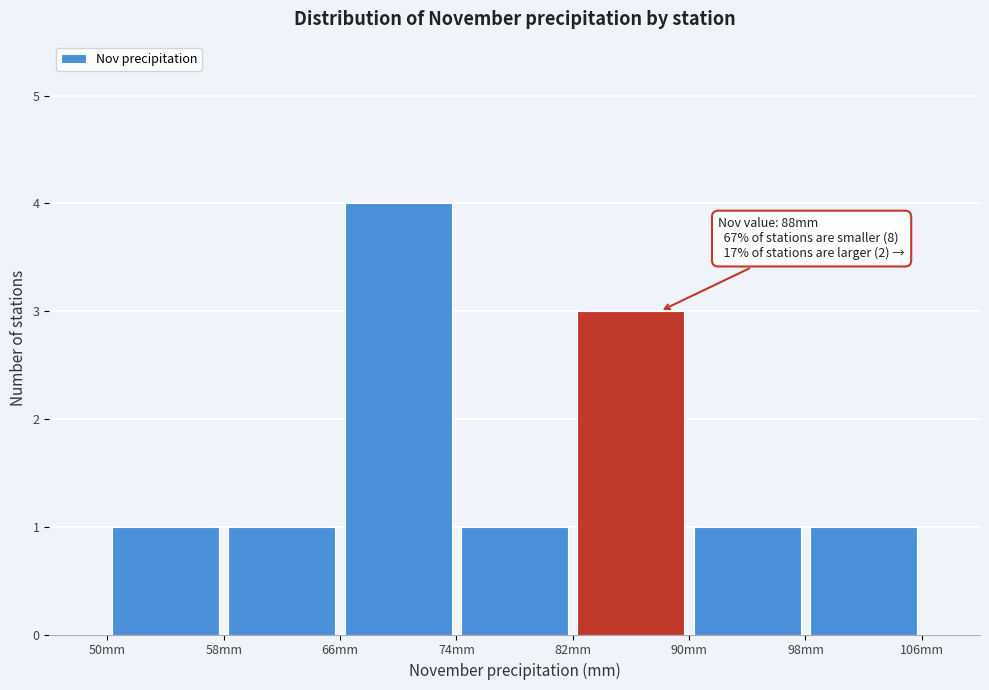

Over which range of the x-axis is the bar tallest?

66 to 74